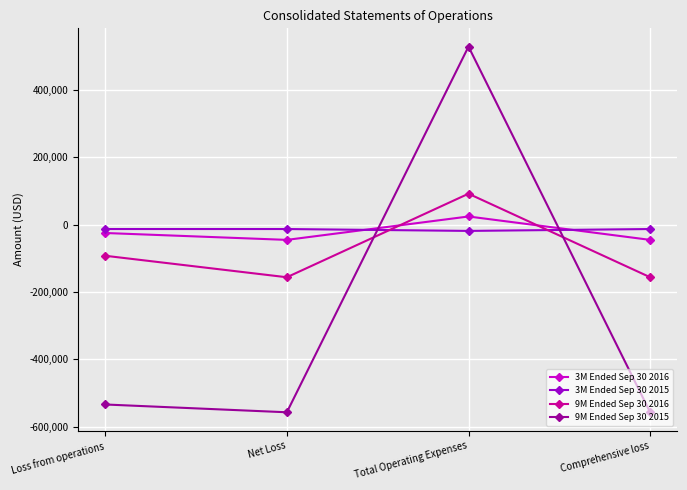

At Total Operating Expenses, list the series in order from largest to smallest.

9M Ended Sep 30 2015, 9M Ended Sep 30 2016, 3M Ended Sep 30 2016, 3M Ended Sep 30 2015